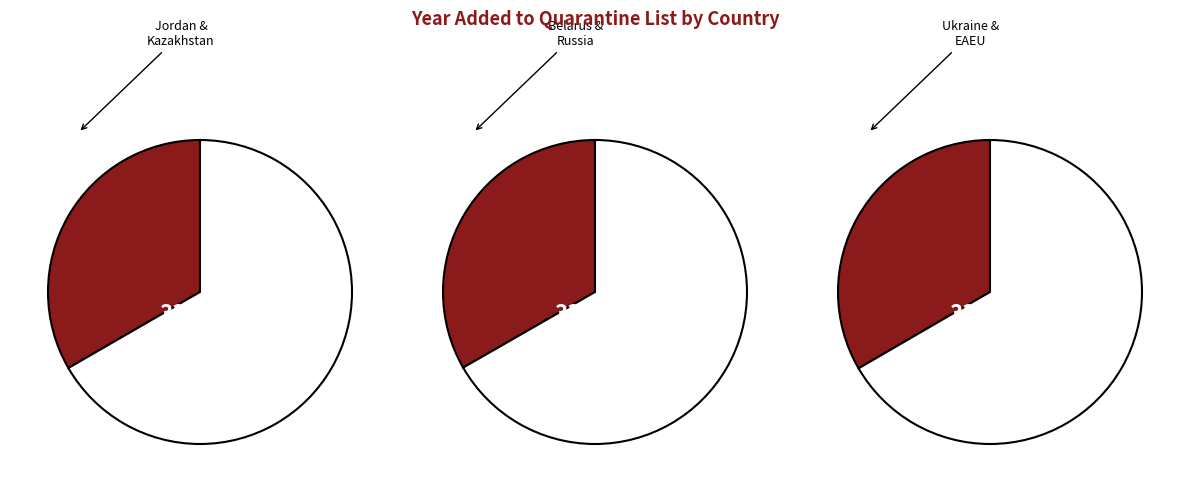

Rank the categories by value from highest to lowest.

Ukraine, Kazakhstan, EAEU, Russia, Jordan, Belarus